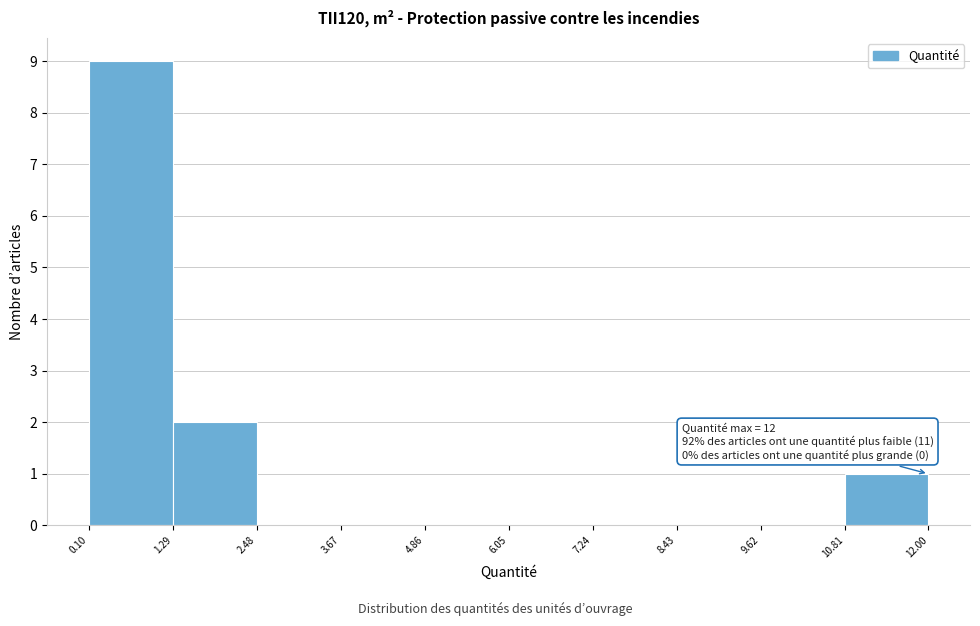

Over which range of the x-axis is the bar tallest?

0.10 to 1.29